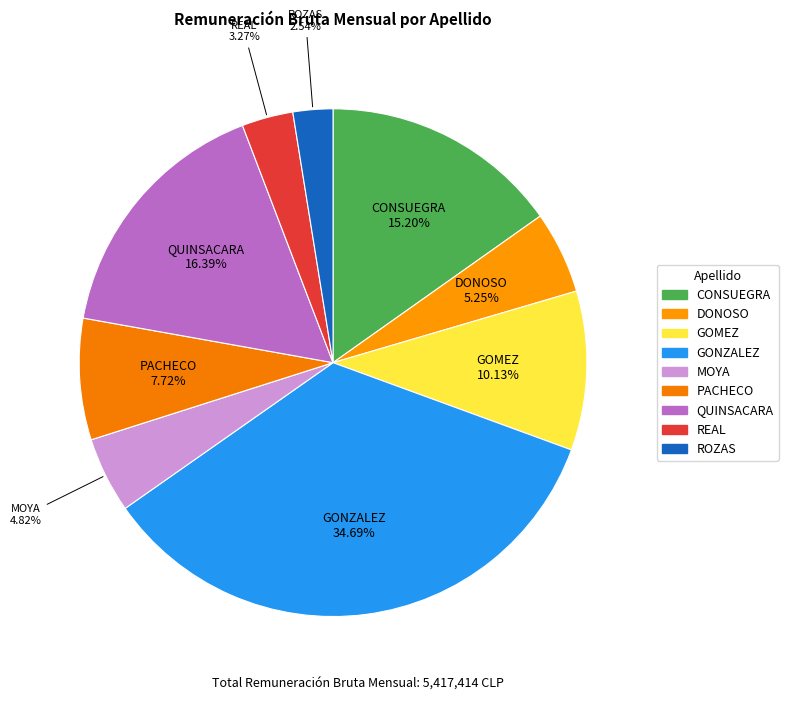

How many segments does this pie chart have?

9